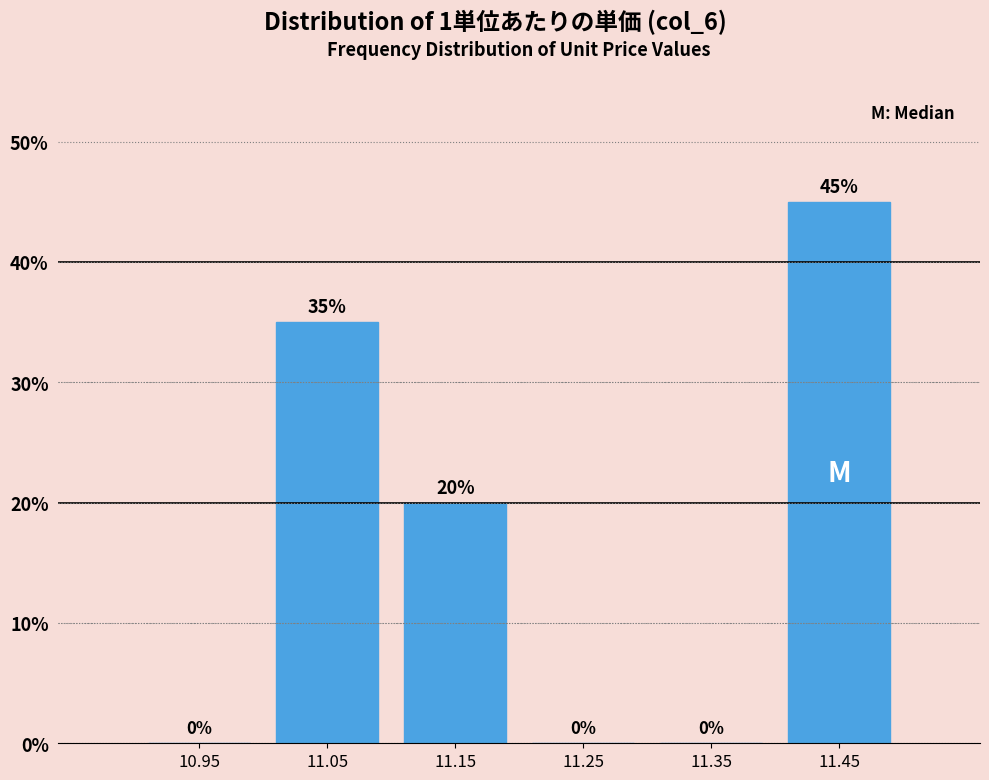

Reading left to right, transcribe this chart: for each bar, give the range it covers on the x-axis and its height.

10.9 to 11.0: 0
11.0 to 11.1: 35
11.1 to 11.2: 20
11.2 to 11.3: 0
11.3 to 11.4: 0
11.4 to 11.5: 45